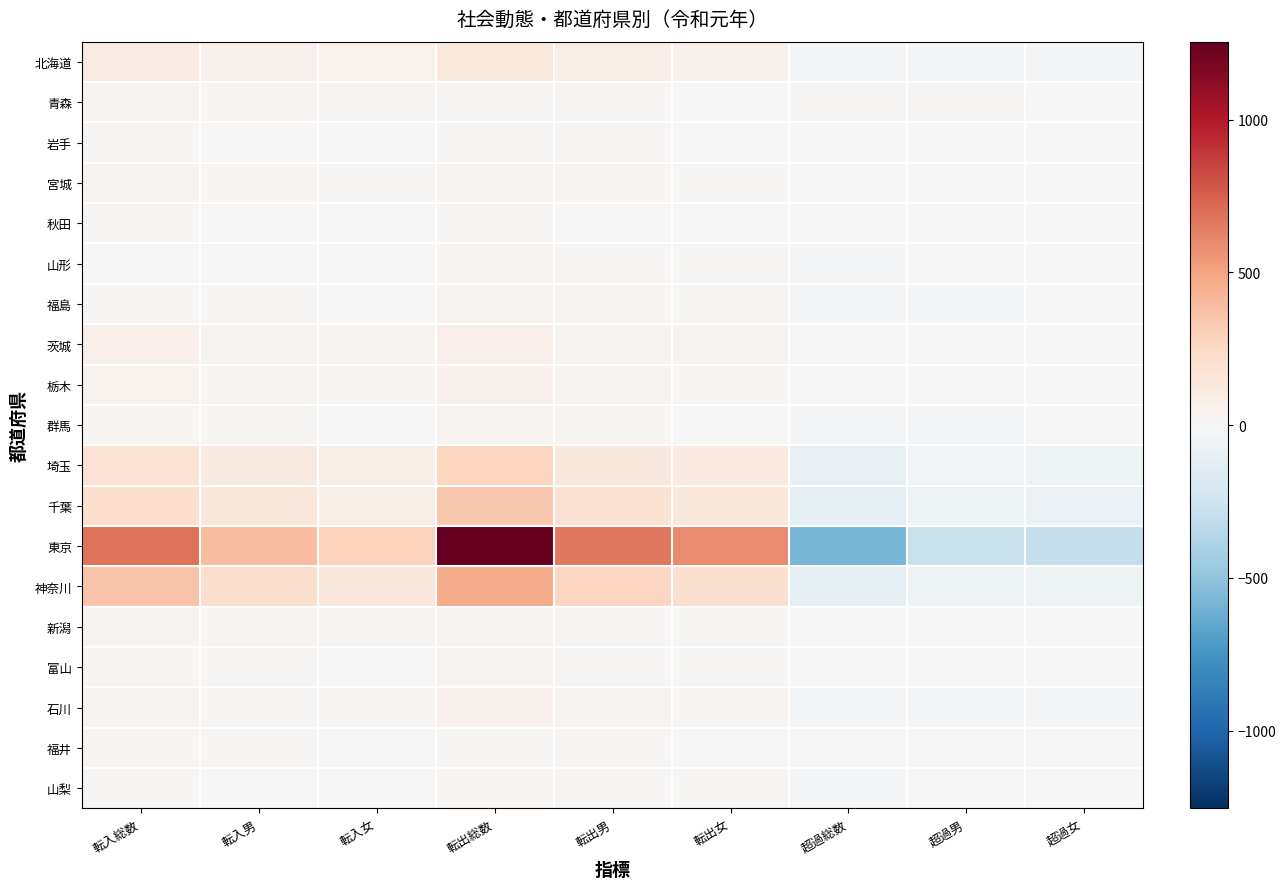

What is the total value across all series at 超過女?

-533